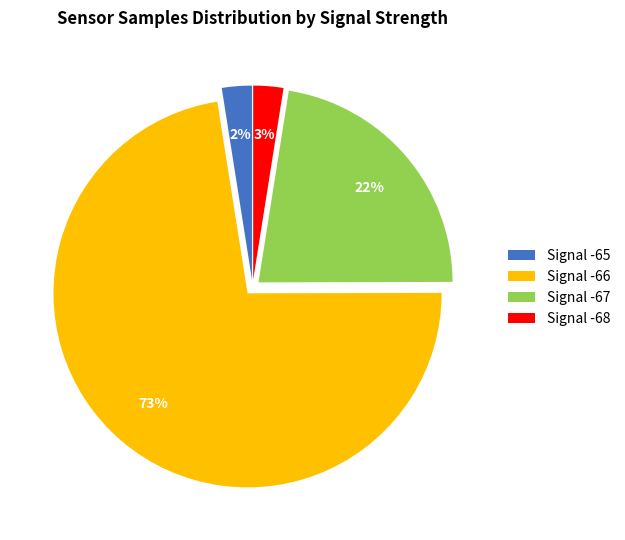

Is it true that Signal -68 is 3% of the pie?

True